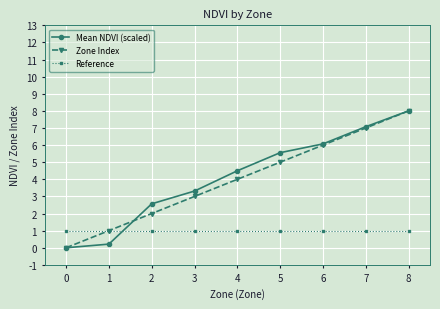

True or false: Reference and Mean NDVI (scaled) intersect in this chart.

True